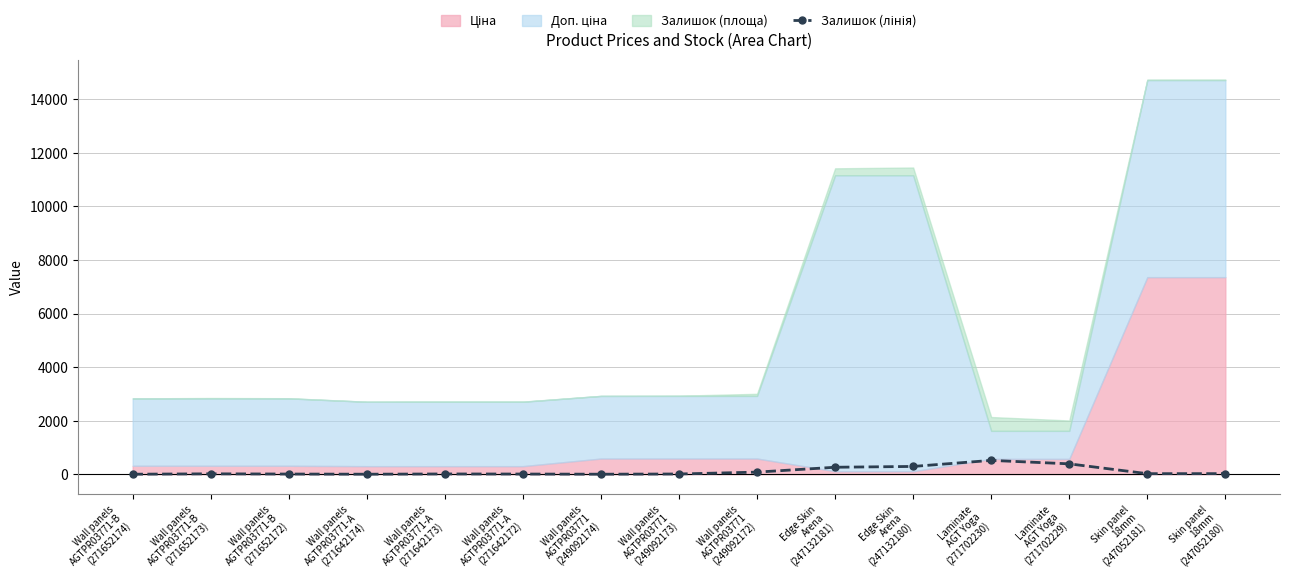

How many points are higher than both their immediate neighbors (excluding endpoints)?

3